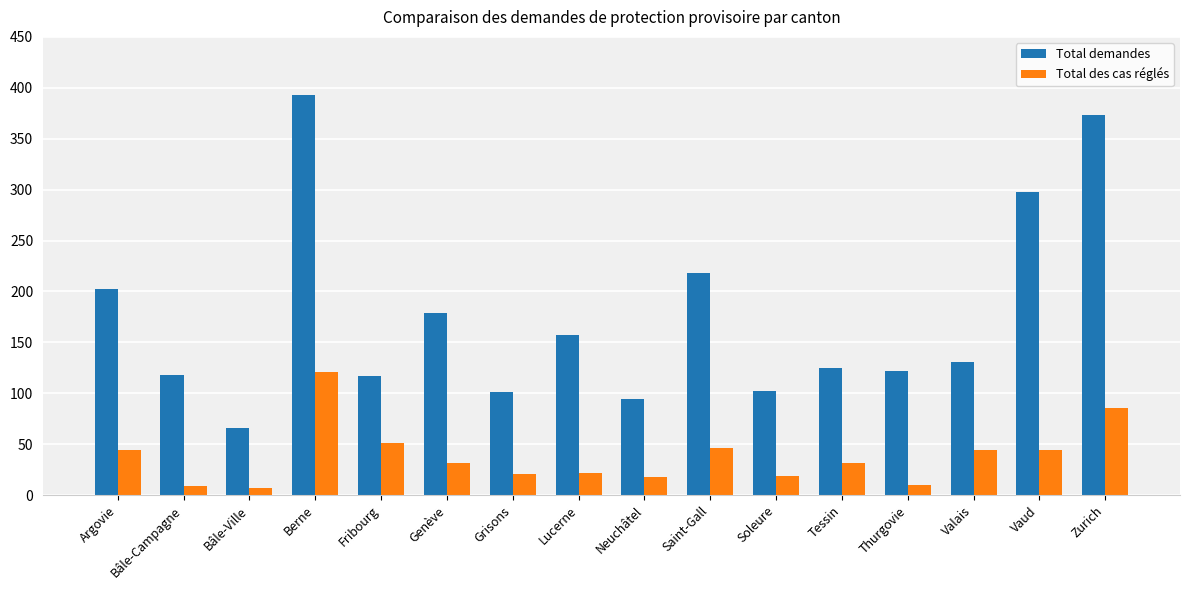

The Total demandes series shows 102 at Soleure. True or false?

True